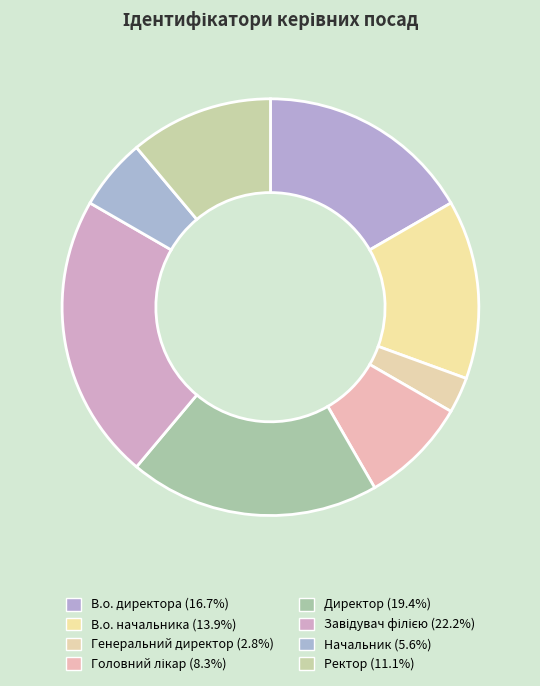

To the nearest percent, what is the combined percentage of Ректор and Головний лікар?

19%